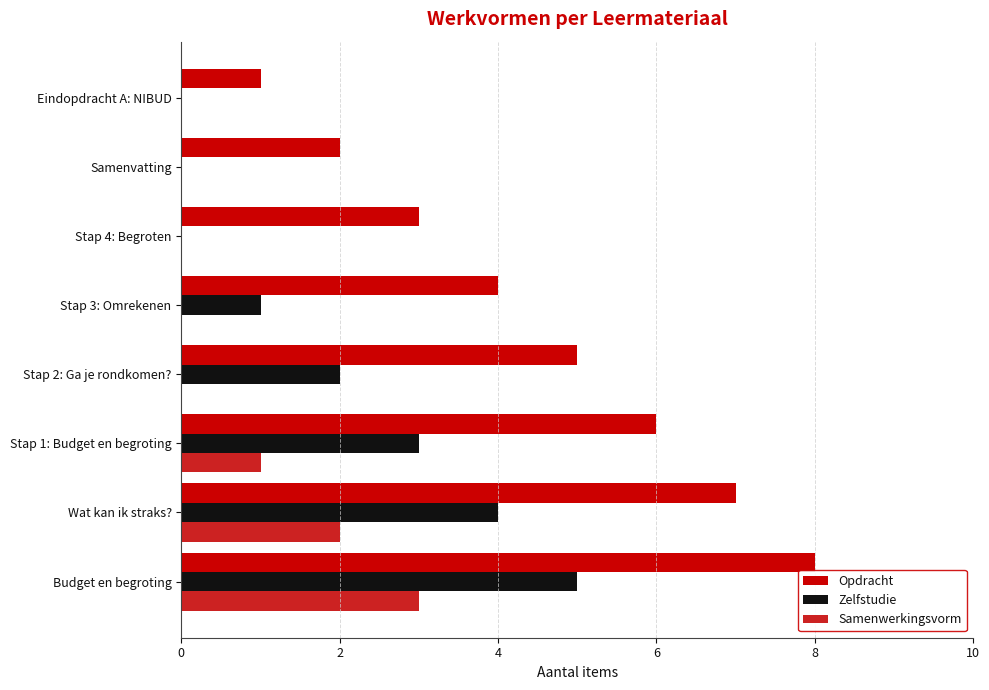

What is the sum of all Zelfstudie values?

15